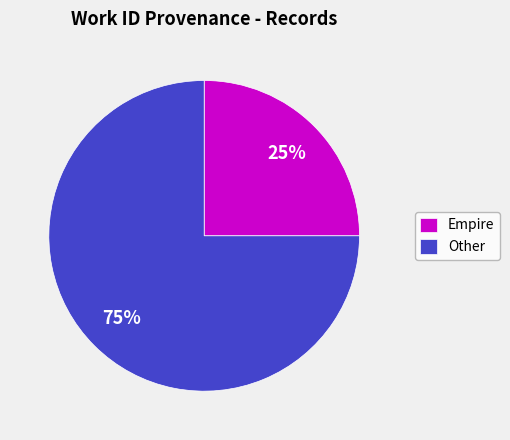

What is the ratio of the value at Other to the value at Empire?

3.0